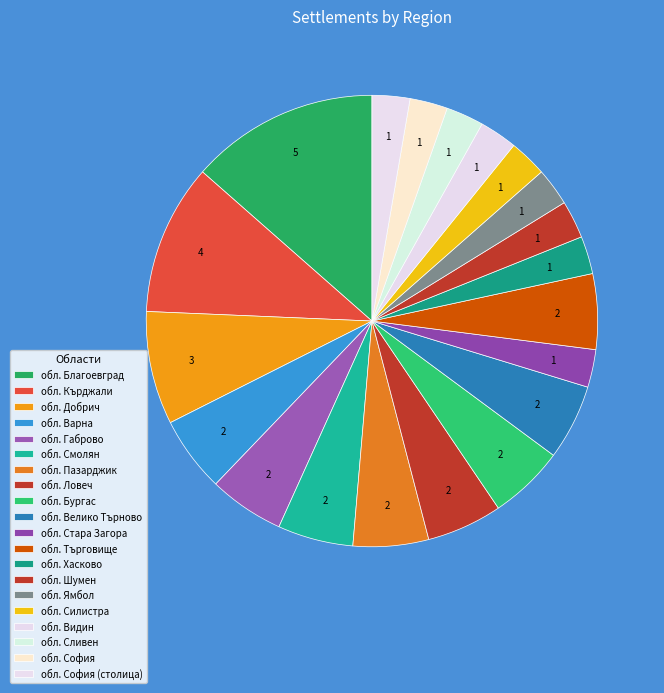

How many slices are in this pie chart?

20